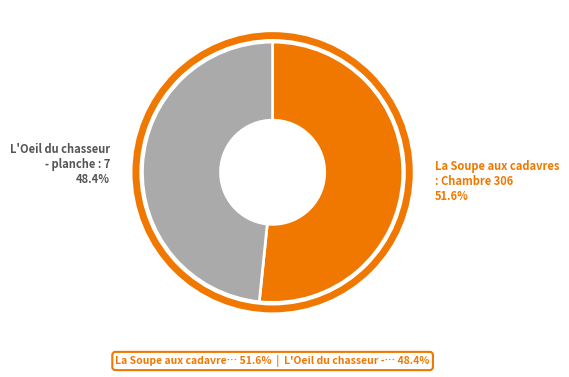

To the nearest percent, what is the combined percentage of La Soupe aux cadavres : Chambre 306 and L'Oeil du chasseur - planche : 7?

100%